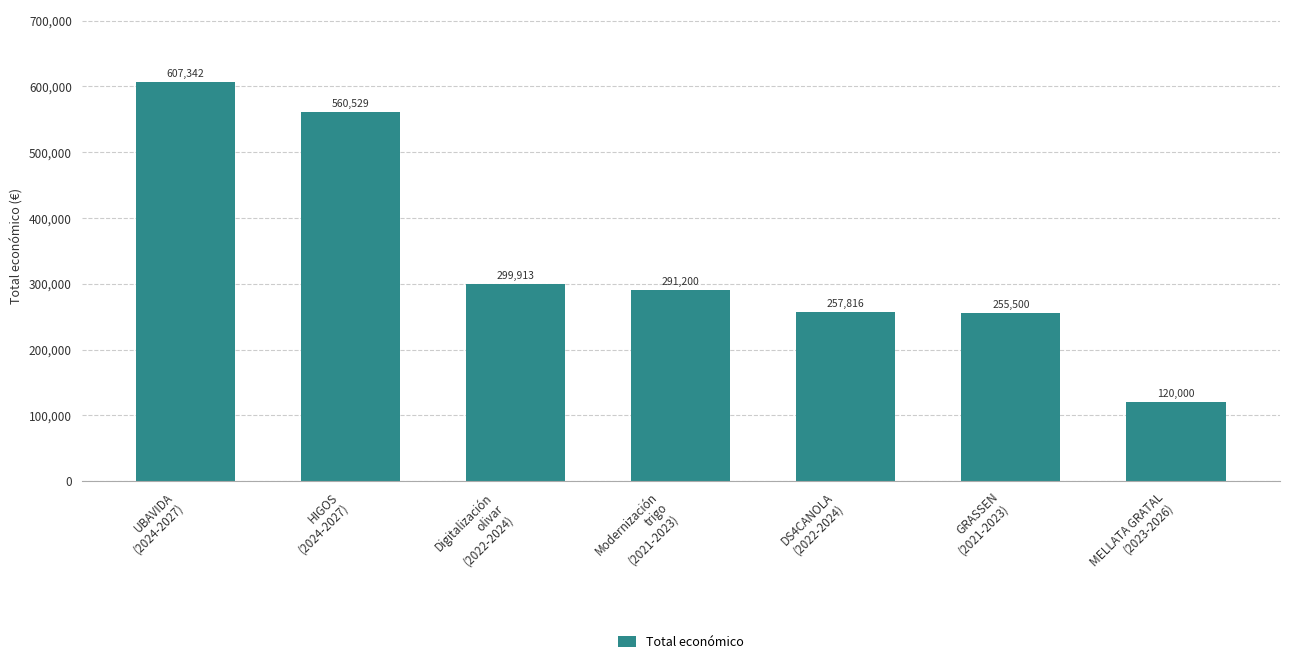

Reading right to left, list all the values displayed in this chart.

120000	255500	257816	291200	299913	560529	607342